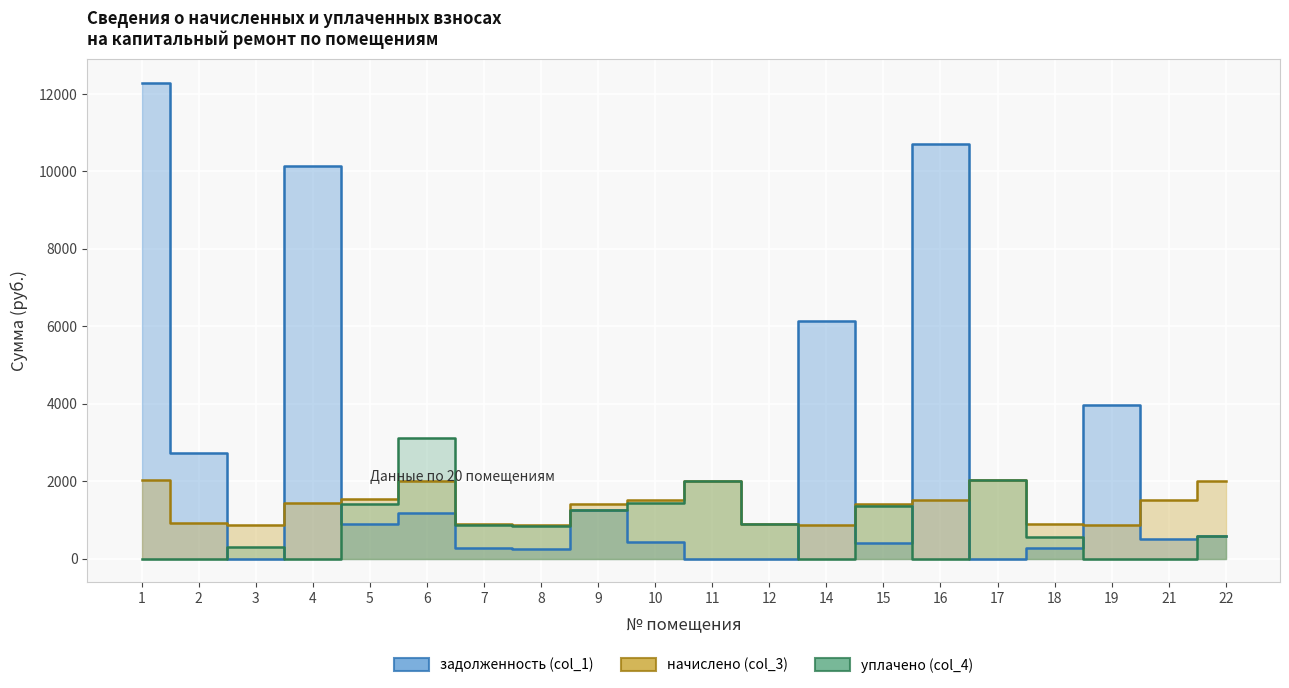

Reading left to right, list all the values displayed in this chart.

задолженность (col_1): 12284.0	2737.3	0.0	10147.4	897.4	1182.8	263.5	254.7	1248.6	441.4	0.0	0.0	6145.0	415.8	10714.0	0.0	263.5	3966.3	510.1	590.7
начислено (col_3): 2026.7	912.1	879.7	1431.9	1531.9	2014.2	899.6	869.6	1419.4	1506.9	2009.2	897.1	867.1	1419.4	1511.9	2019.2	899.6	867.1	1516.9	2016.7
уплачено (col_4): 0.0	0.0	293.2	0.0	1405.5	3105.5	863.3	834.5	1248.6	1446.0	2009.2	897.1	0.0	1362.1	0.0	2019.2	563.4	0.0	0.0	590.7